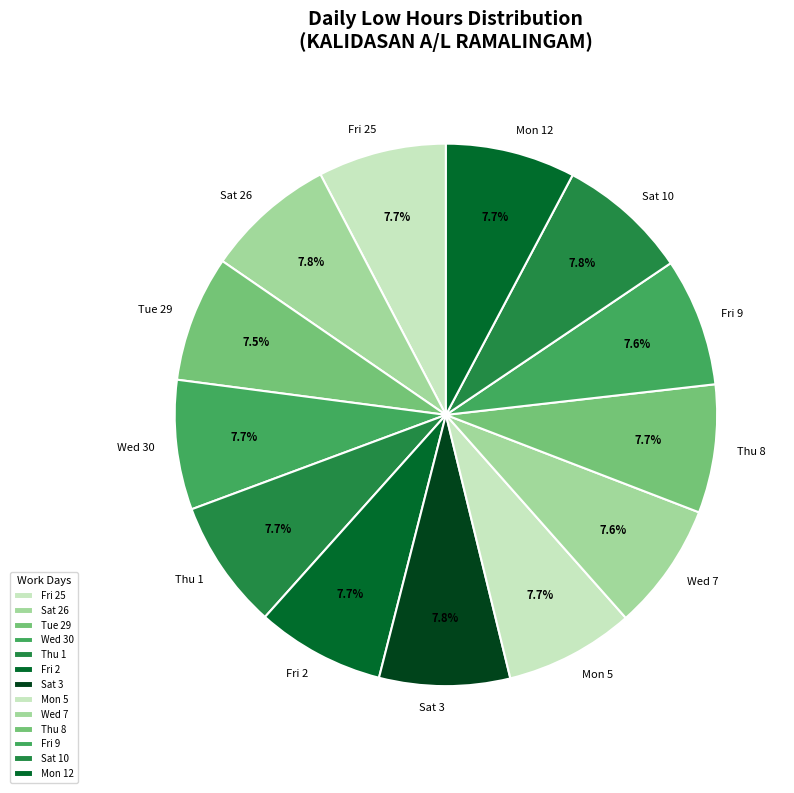

Approximately how many times larger is the value at Mon 12 compared to Tue 29?

1.0